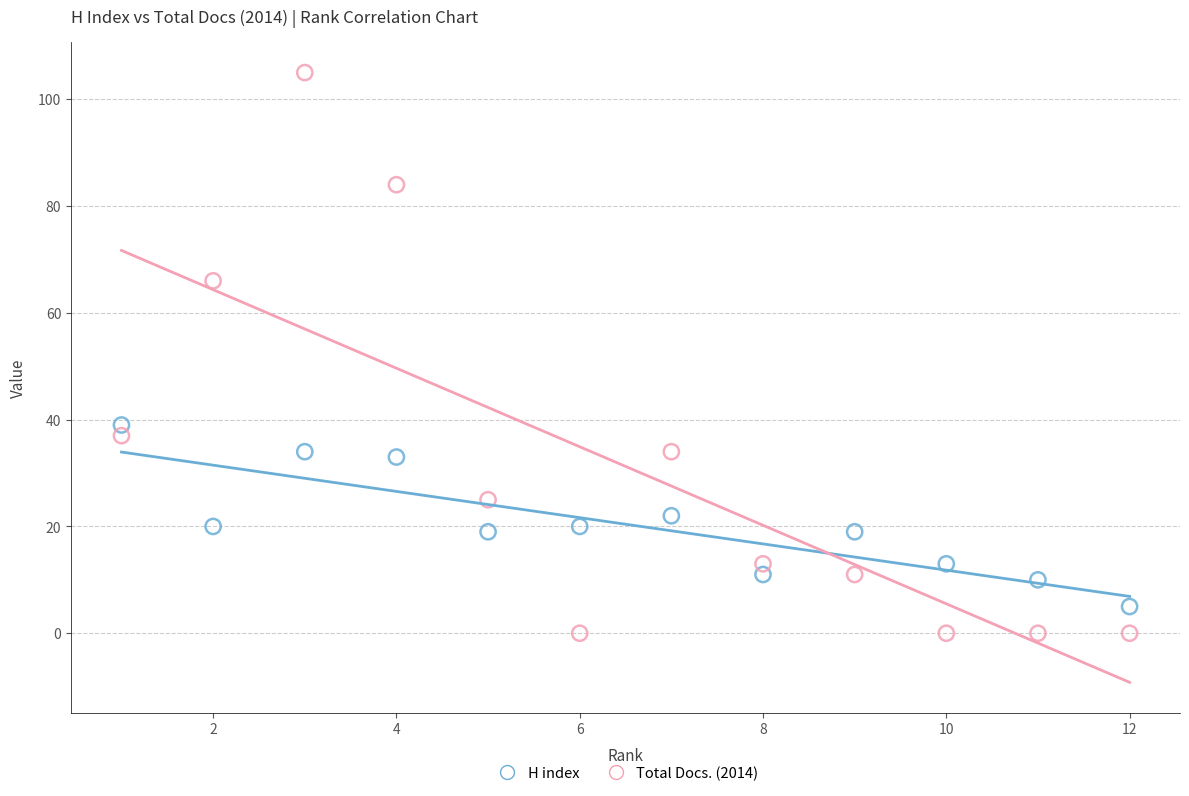

Which series has the largest Y range (max minus min)?

Total Docs. (2014)